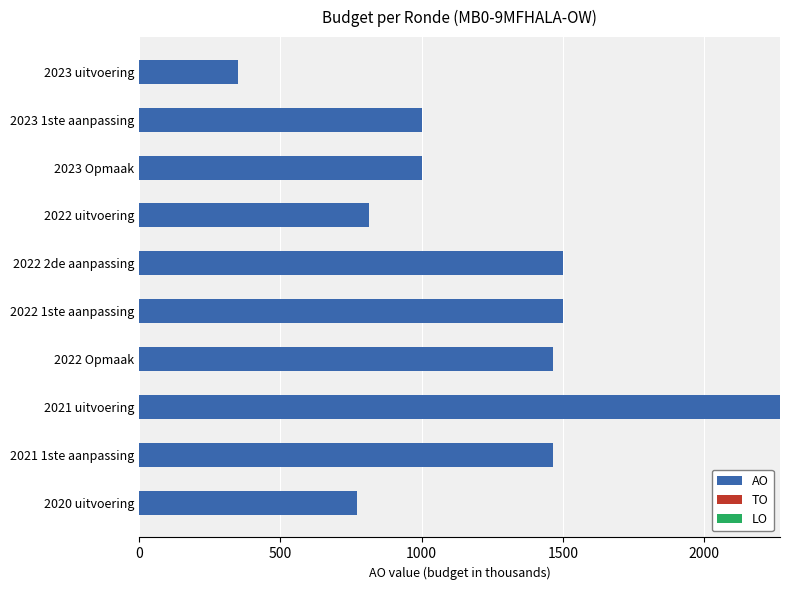

What is the label of the 10th bar from the top?

2020 uitvoering